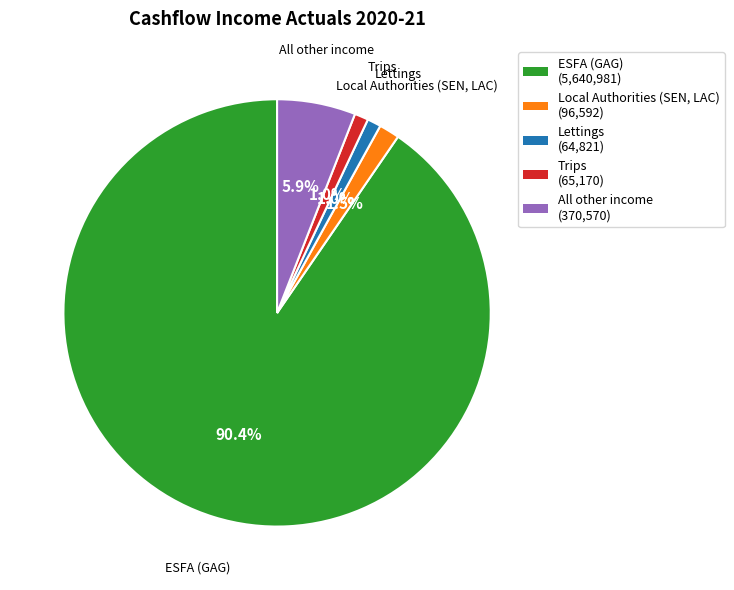

Count the number of slices in the pie.

5